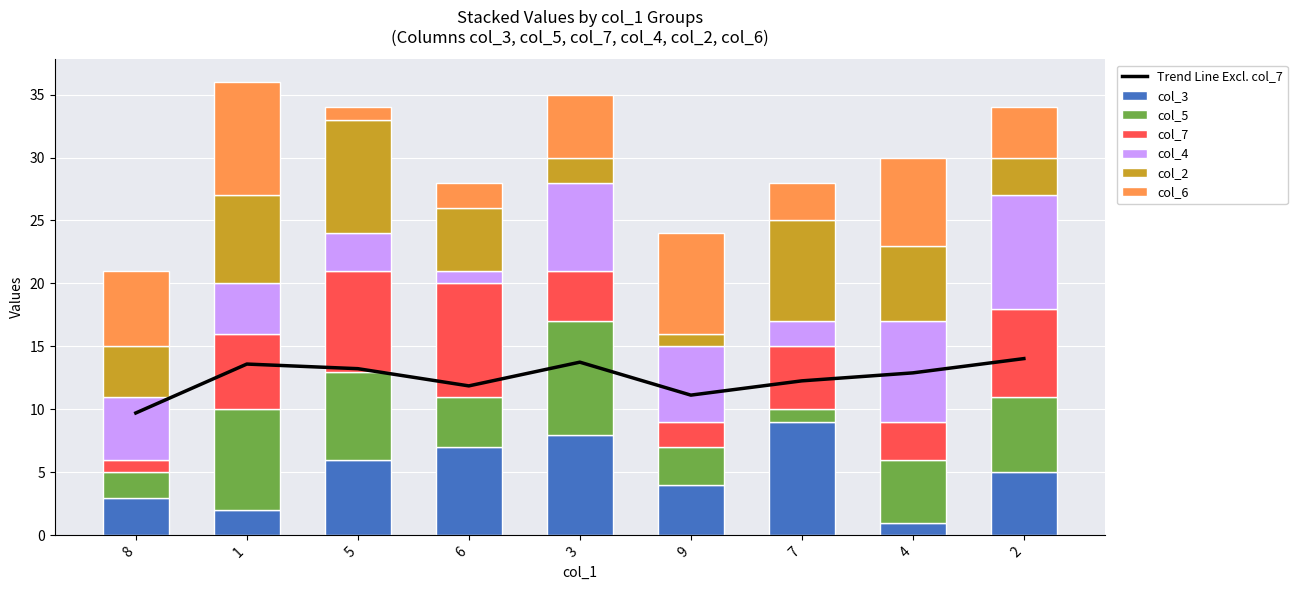

What is the sum of all col_6 values?

45